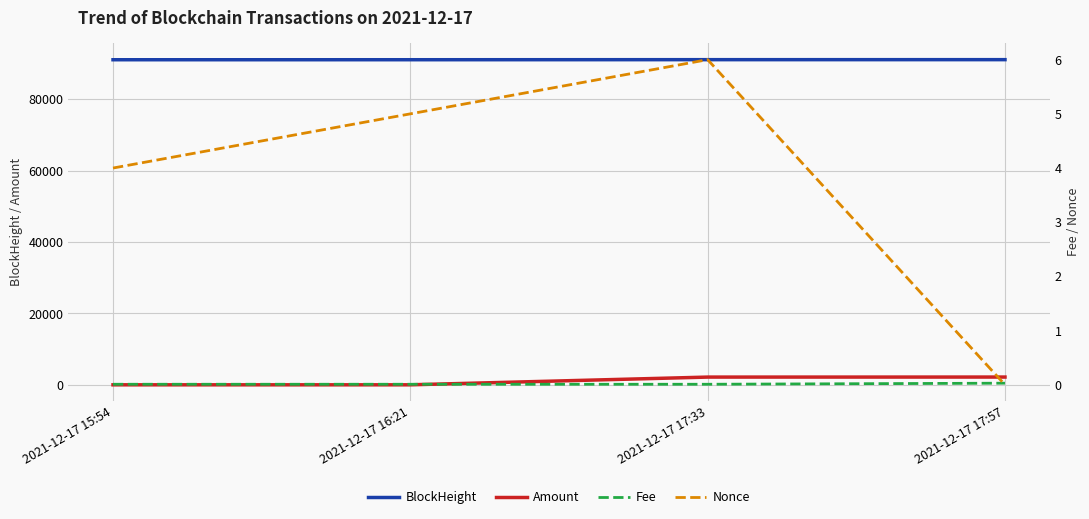

Does the chart have visible grid lines?

Yes